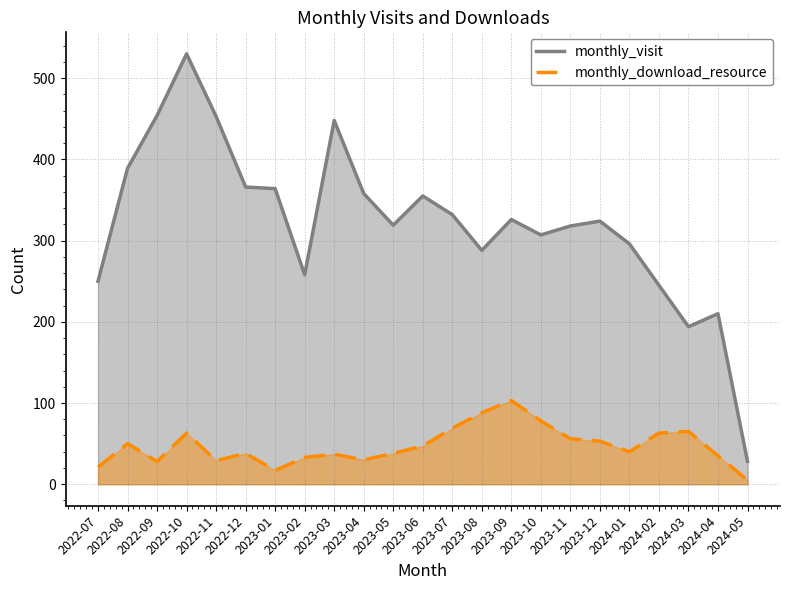

True or false: monthly_visit and monthly_download_resource cross at least once.

False